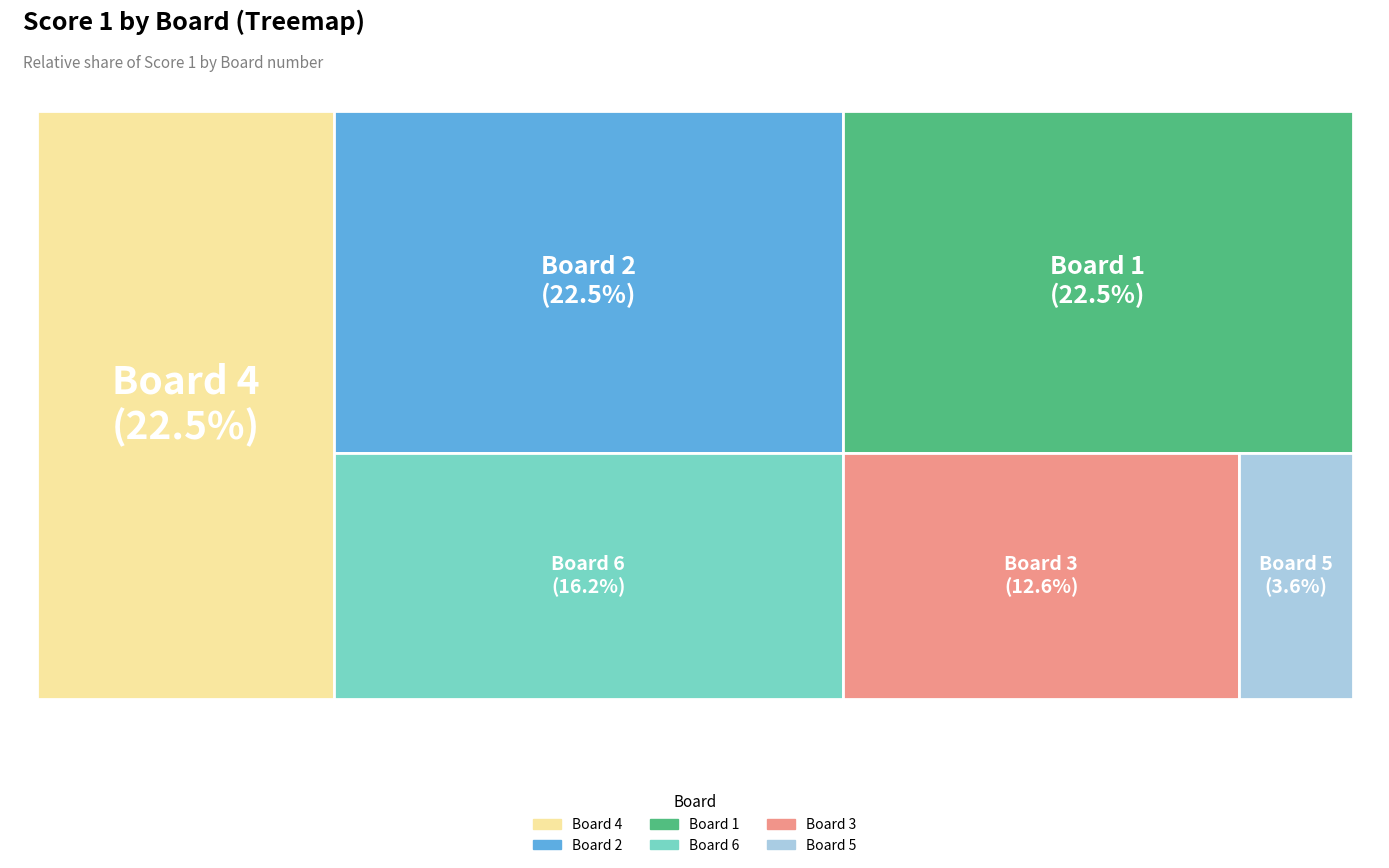

Which has a higher value, Board 1 or Board 5?

Board 1